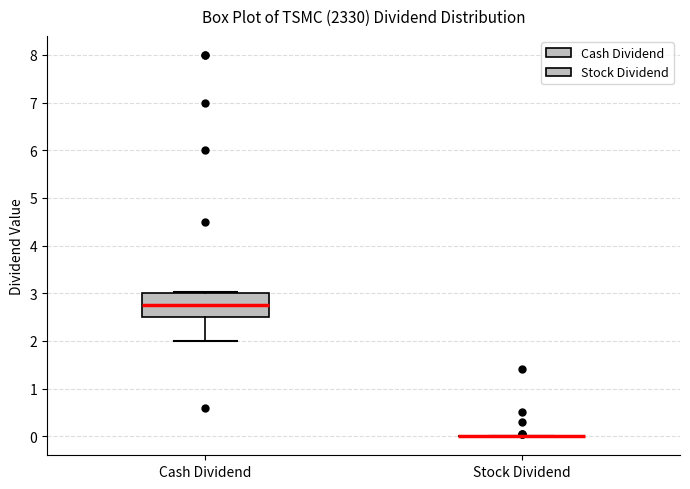

Which box is the tallest, from its lower edge to its upper edge?

Cash Dividend